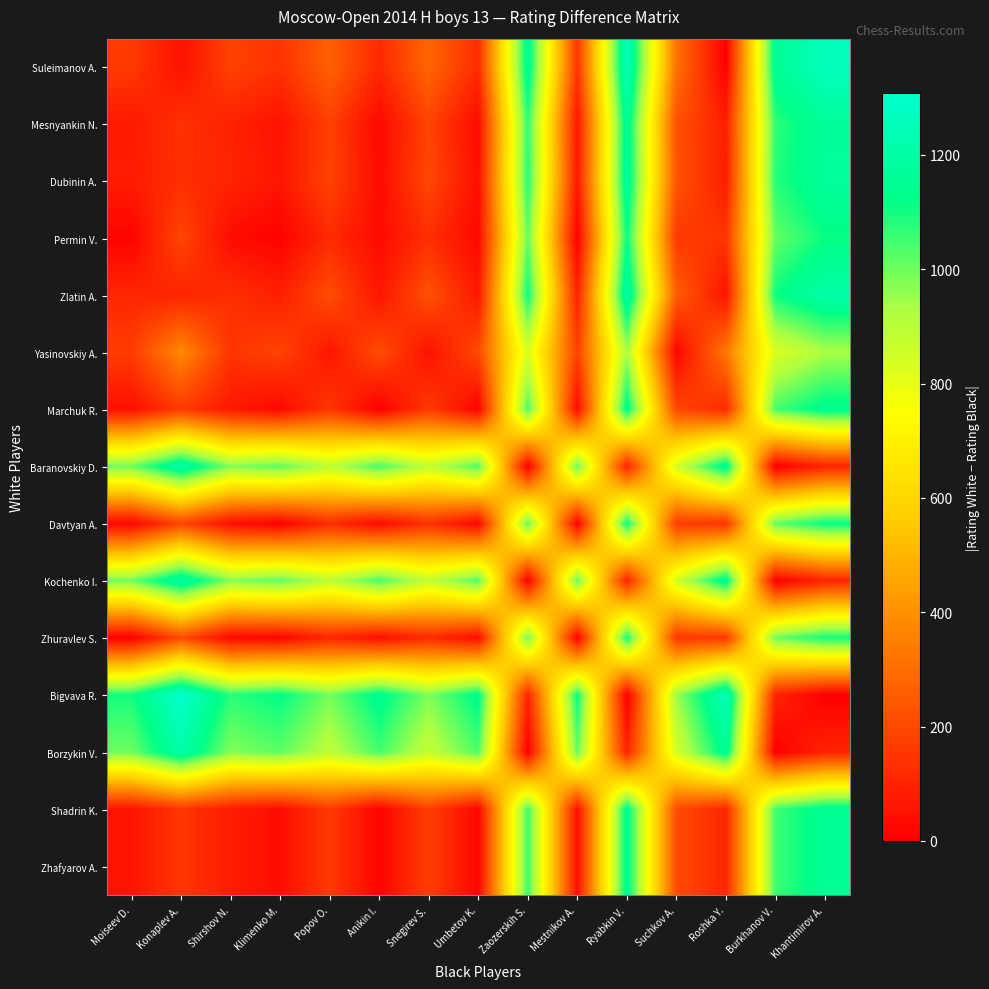

At which category is the sum across all series the highest?

Ryabkin V.